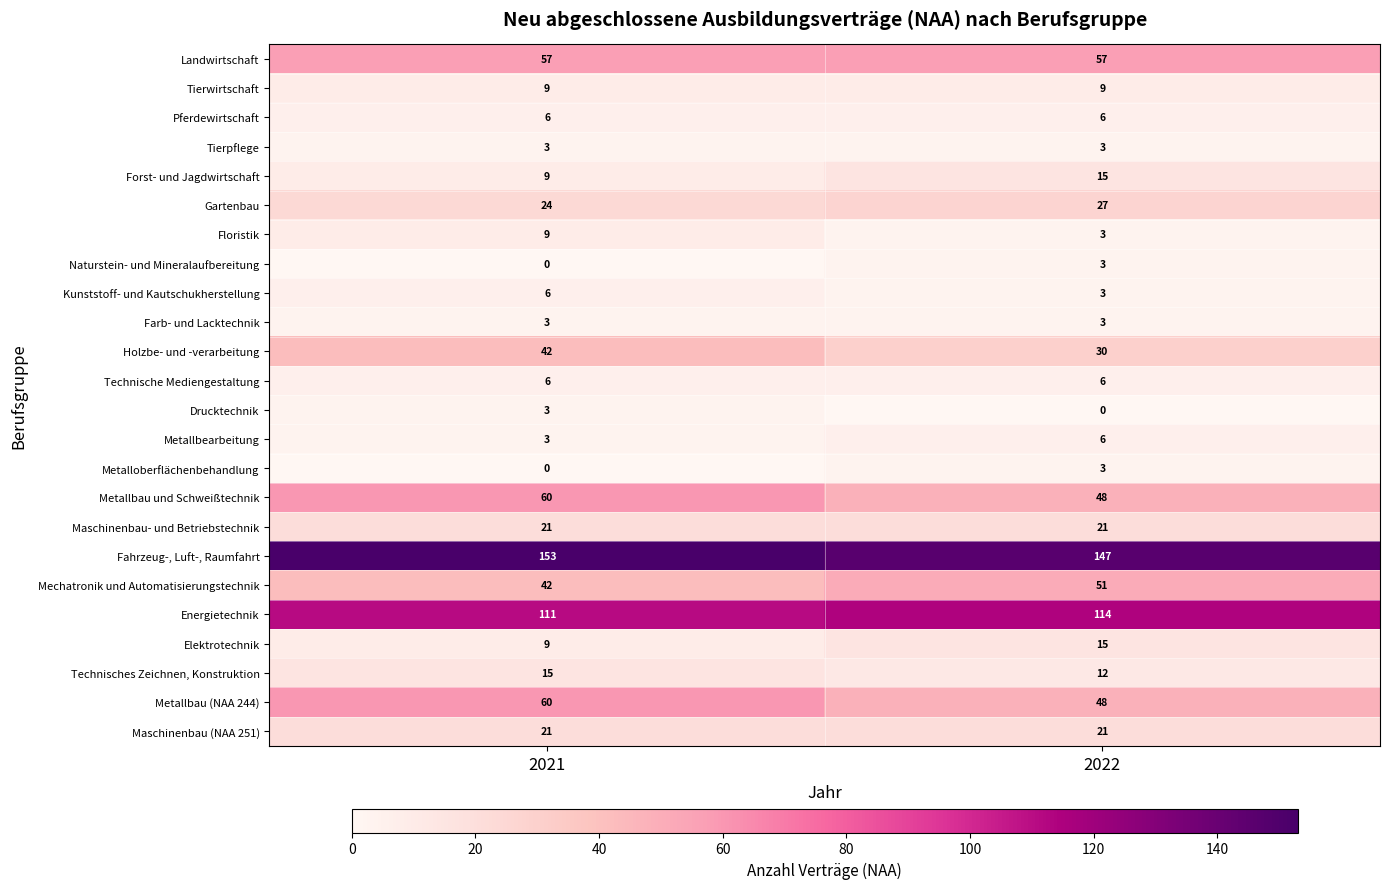

What is the spread (max minus min) of values at 2022?

147